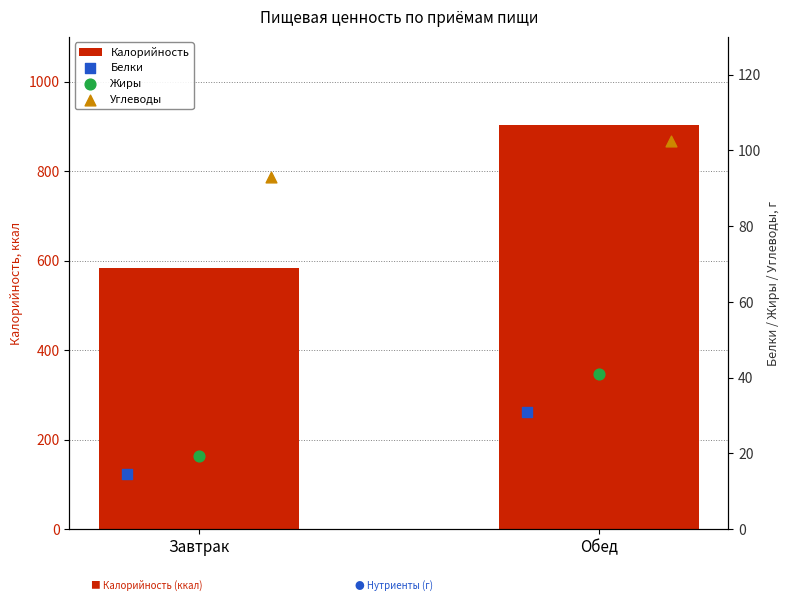

What is the minimum value for Калорийность?

583.2